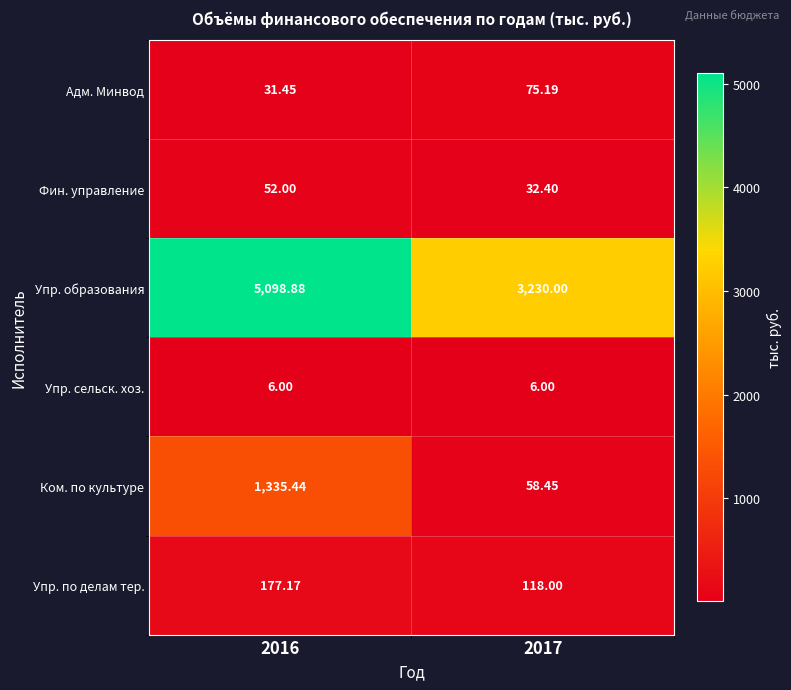

Which series has the largest total across all categories?

Упр. образования